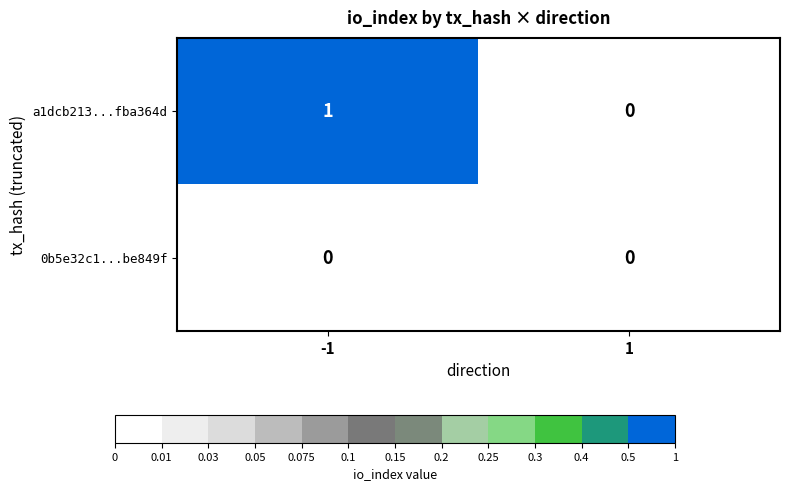

Which series changed the most between -1 and 1?

a1dcb213...fba364d